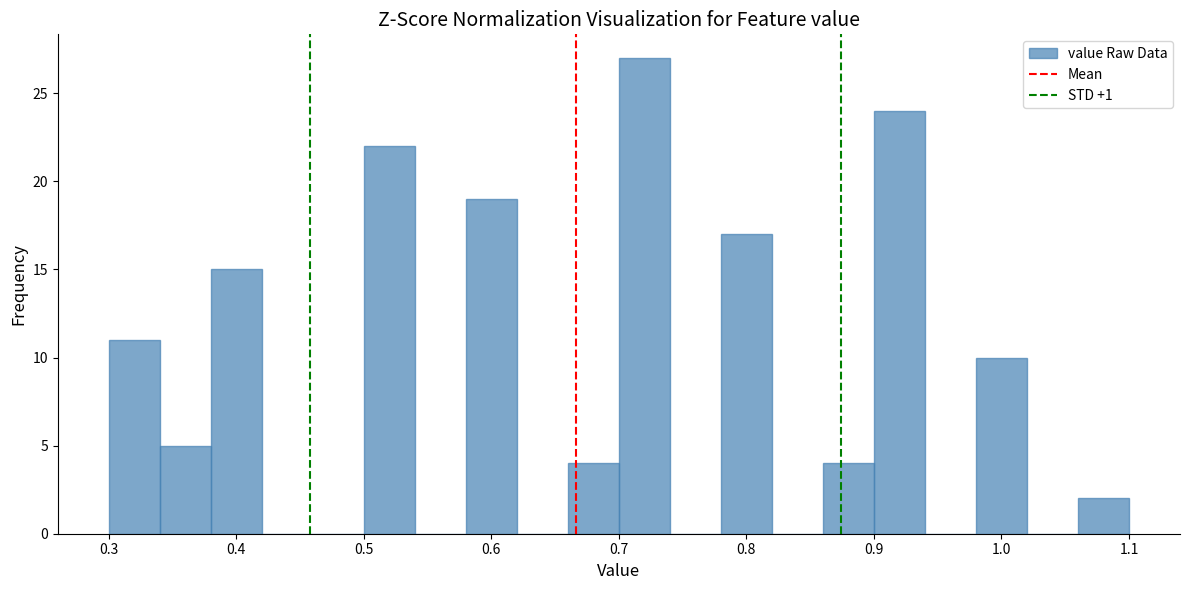

Reading left to right, transcribe this chart: for each bar, give the range it covers on the x-axis and its height. The values are not printed on the chart, so give them approximately, as read against the axis.

0.30 to 0.34: 11
0.34 to 0.38: 5
0.38 to 0.42: 15
0.42 to 0.46: 0
0.46 to 0.50: 0
0.50 to 0.54: 22
0.54 to 0.58: 0
0.58 to 0.62: 19
0.62 to 0.66: 0
0.66 to 0.70: 4
0.70 to 0.74: 27
0.74 to 0.78: 0
0.78 to 0.82: 17
0.82 to 0.86: 0
0.86 to 0.90: 4
0.90 to 0.94: 24
0.94 to 0.98: 0
0.98 to 1.02: 10
1.02 to 1.06: 0
1.06 to 1.10: 2